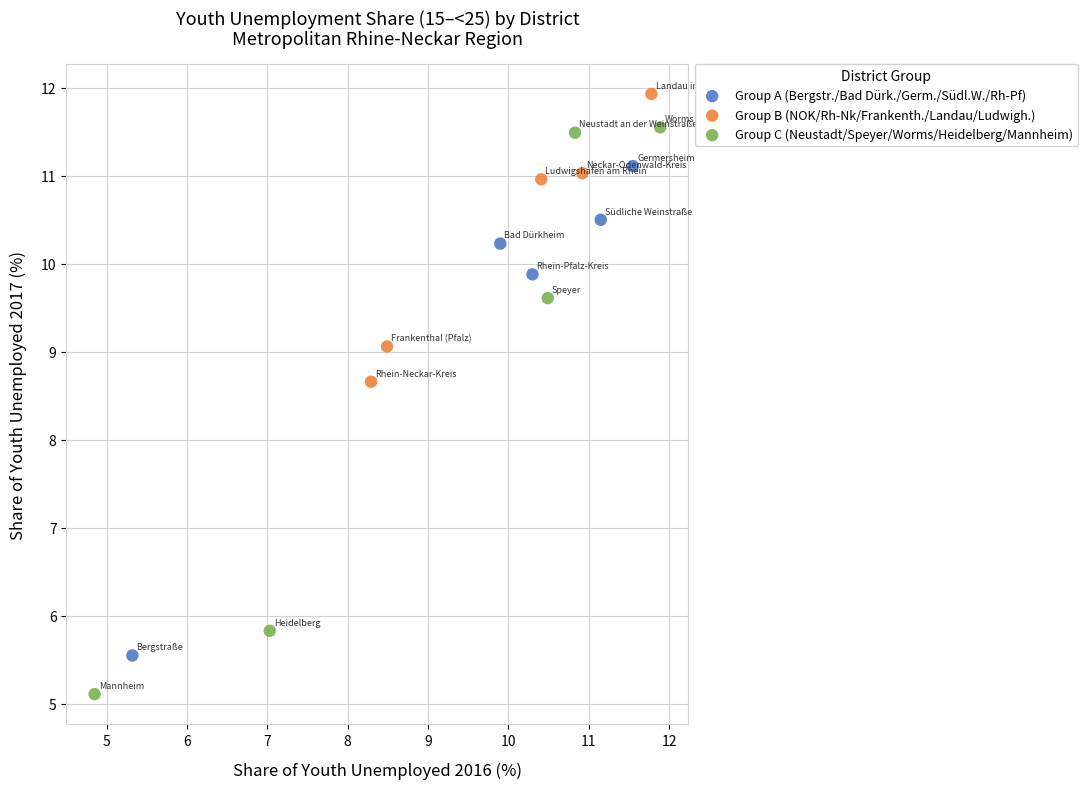

Which series reaches the minimum Y coordinate?

Group C (Neustadt/Speyer/Worms/Heidelberg/Mannheim)